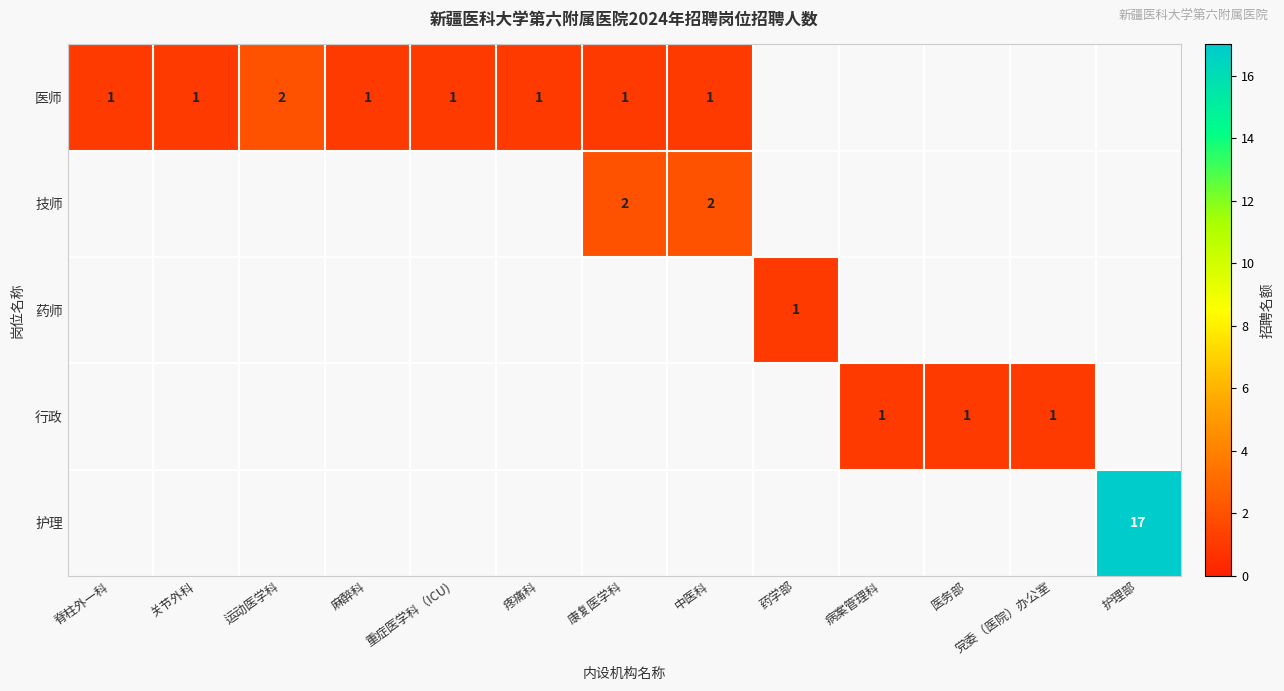

The 技师 series shows 2 at 康复医学科. True or false?

True